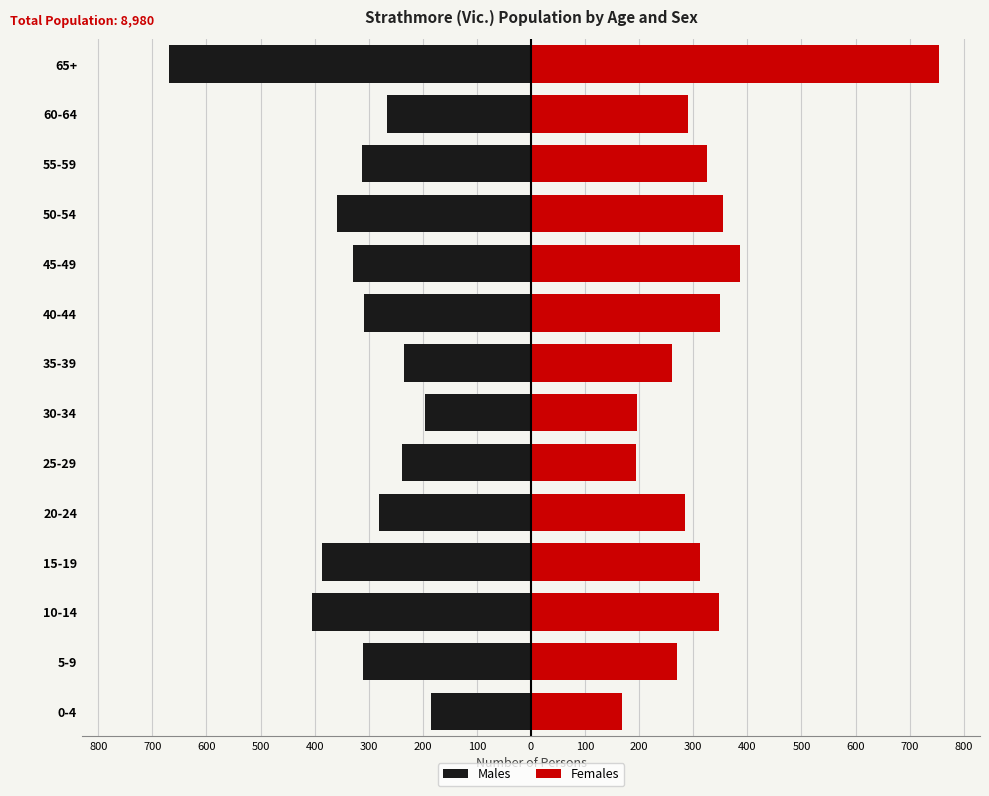

What is the difference between the highest and lowest values at 100?

494